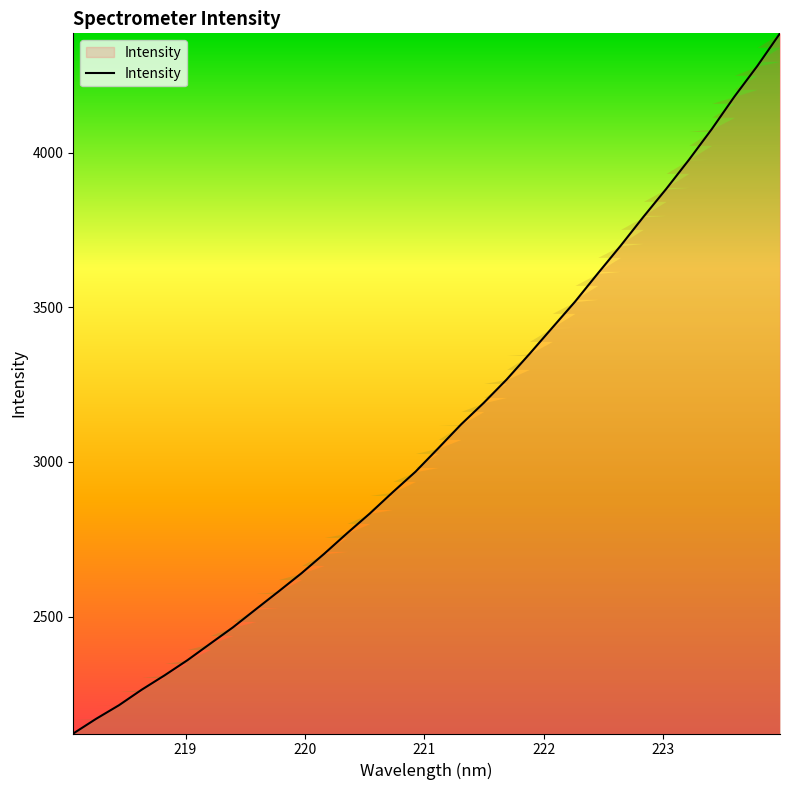

What is the greatest value displayed?

4385.4